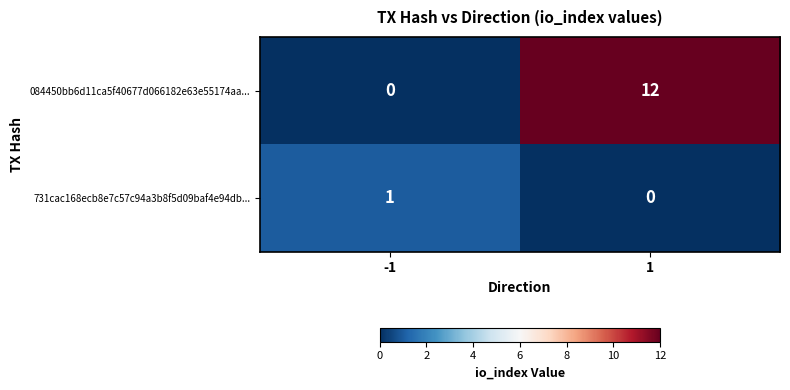

Reading left to right, transcribe all the data shown in this chart.

084450bb6d11ca5f40677d066182e63e55174aa...: 0	12
731cac168ecb8e7c57c94a3b8f5d09baf4e94db...: 1	0